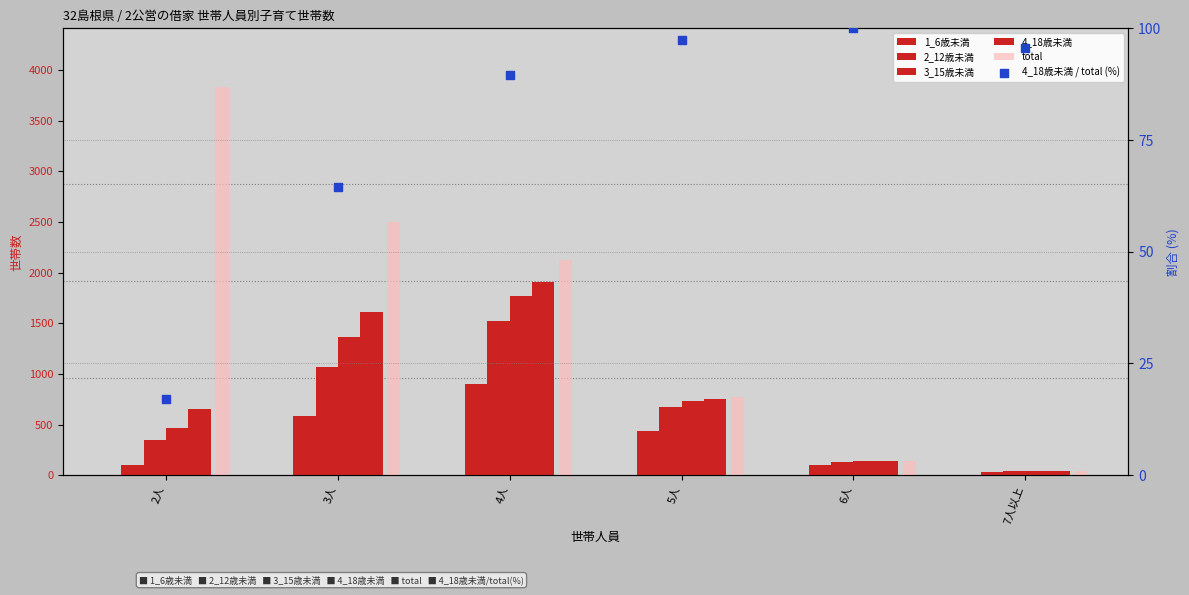

Which series has the widest spread of Y values?

total